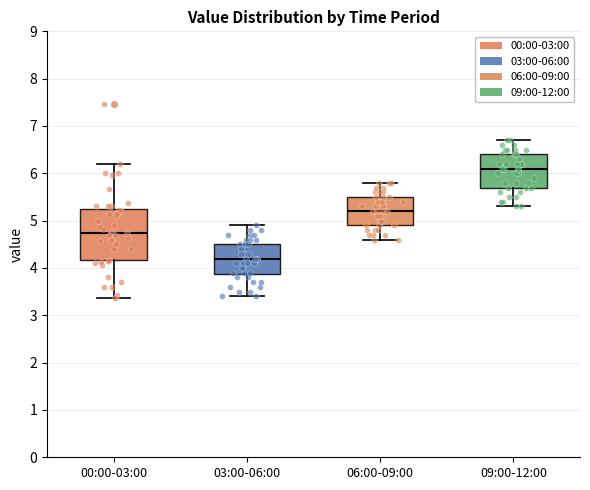

Comparing the boxes themselves (not the whiskers), which one is the tallest?

00:00-03:00